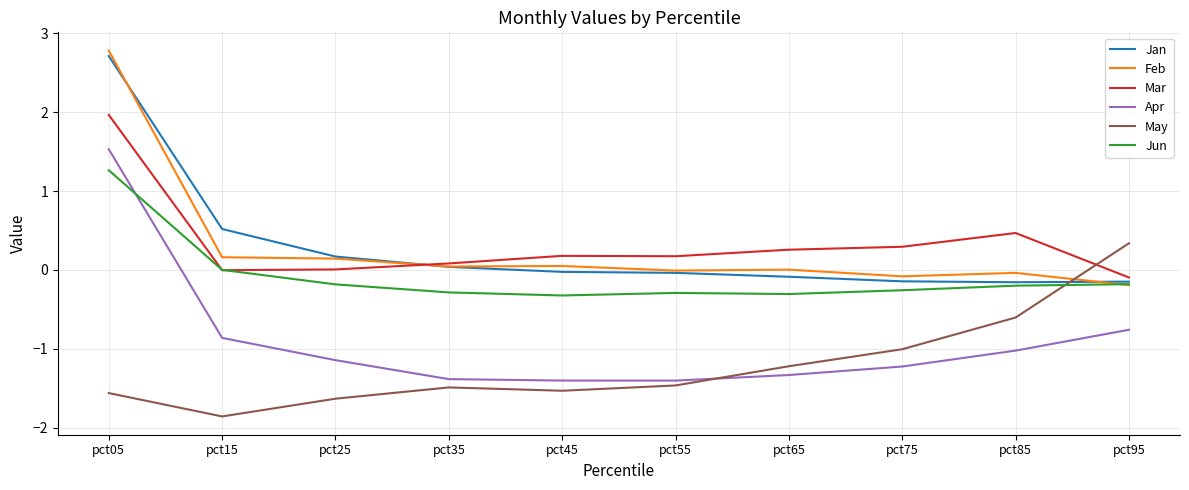

At which category is the sum across all series the highest?

pct05